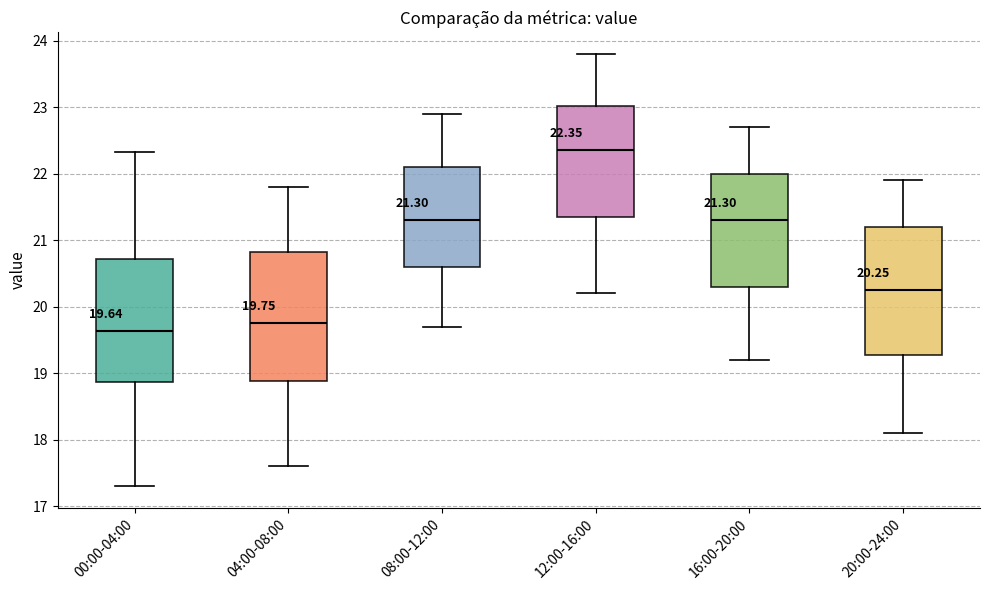

Which box has the highest median line?

12:00-16:00